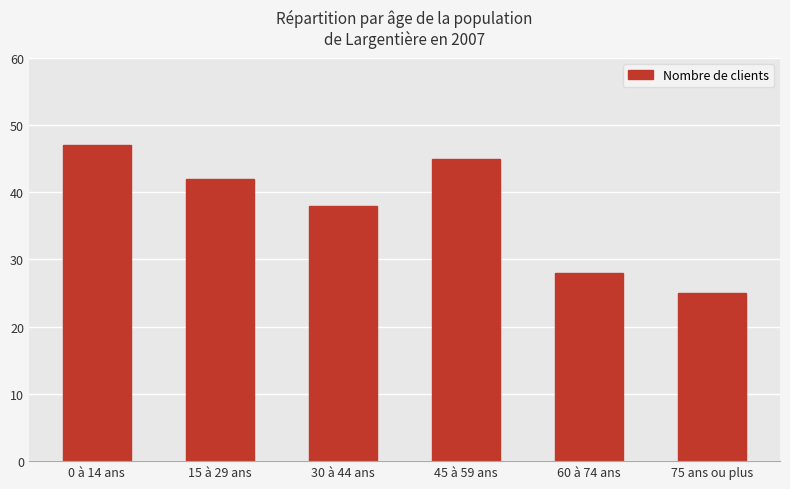

List the labels in order of value, smallest first.

75 ans ou plus, 60 à 74 ans, 30 à 44 ans, 15 à 29 ans, 45 à 59 ans, 0 à 14 ans